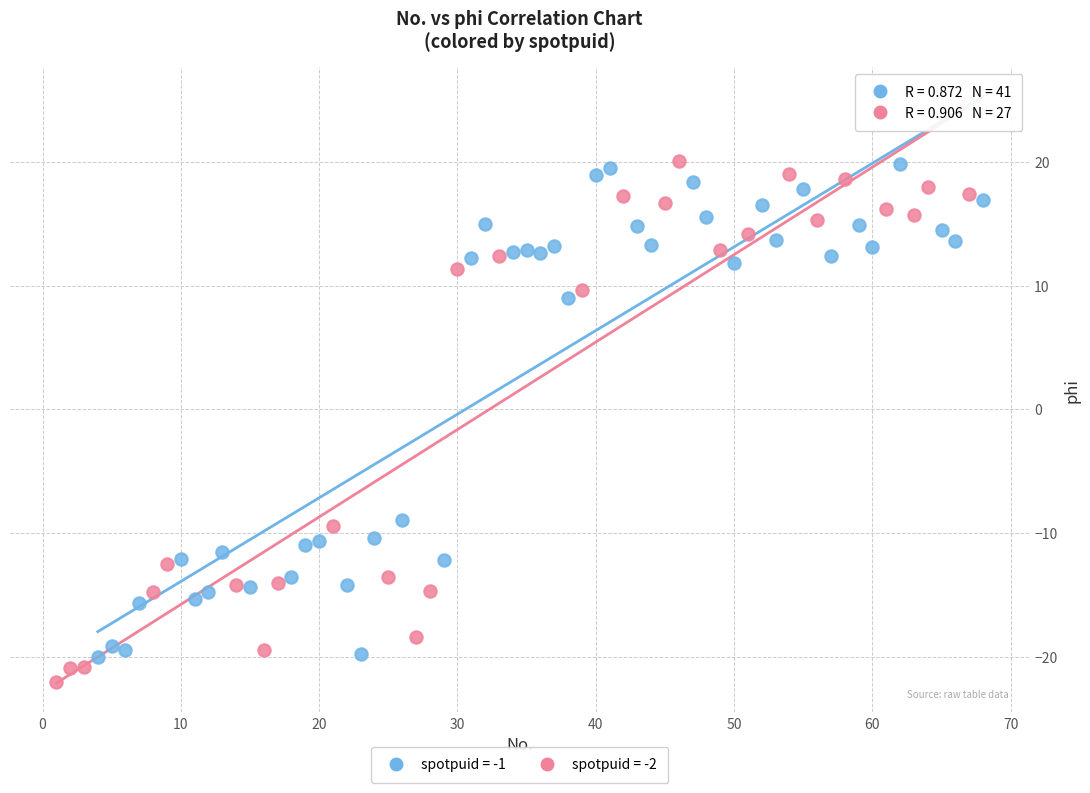

Which series has the widest spread of Y values?

spotpuid = -2